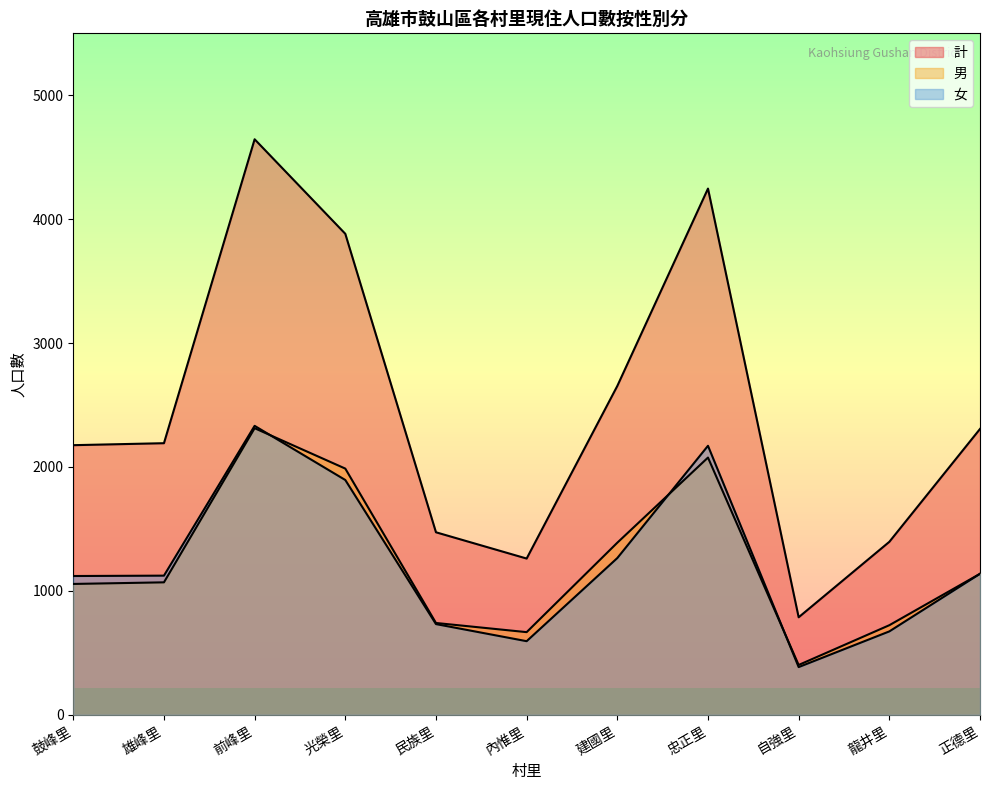

What is the value of the 計 point at the 5th from the left?

1473